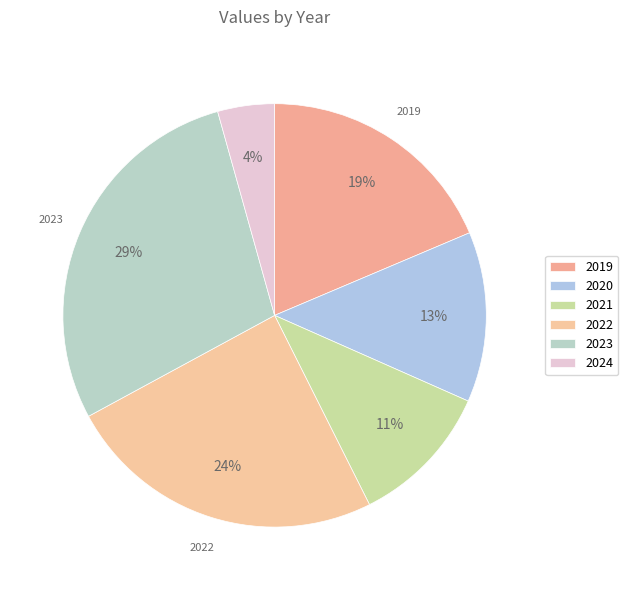

Rank the categories by value from highest to lowest.

2023, 2022, 2019, 2020, 2021, 2024